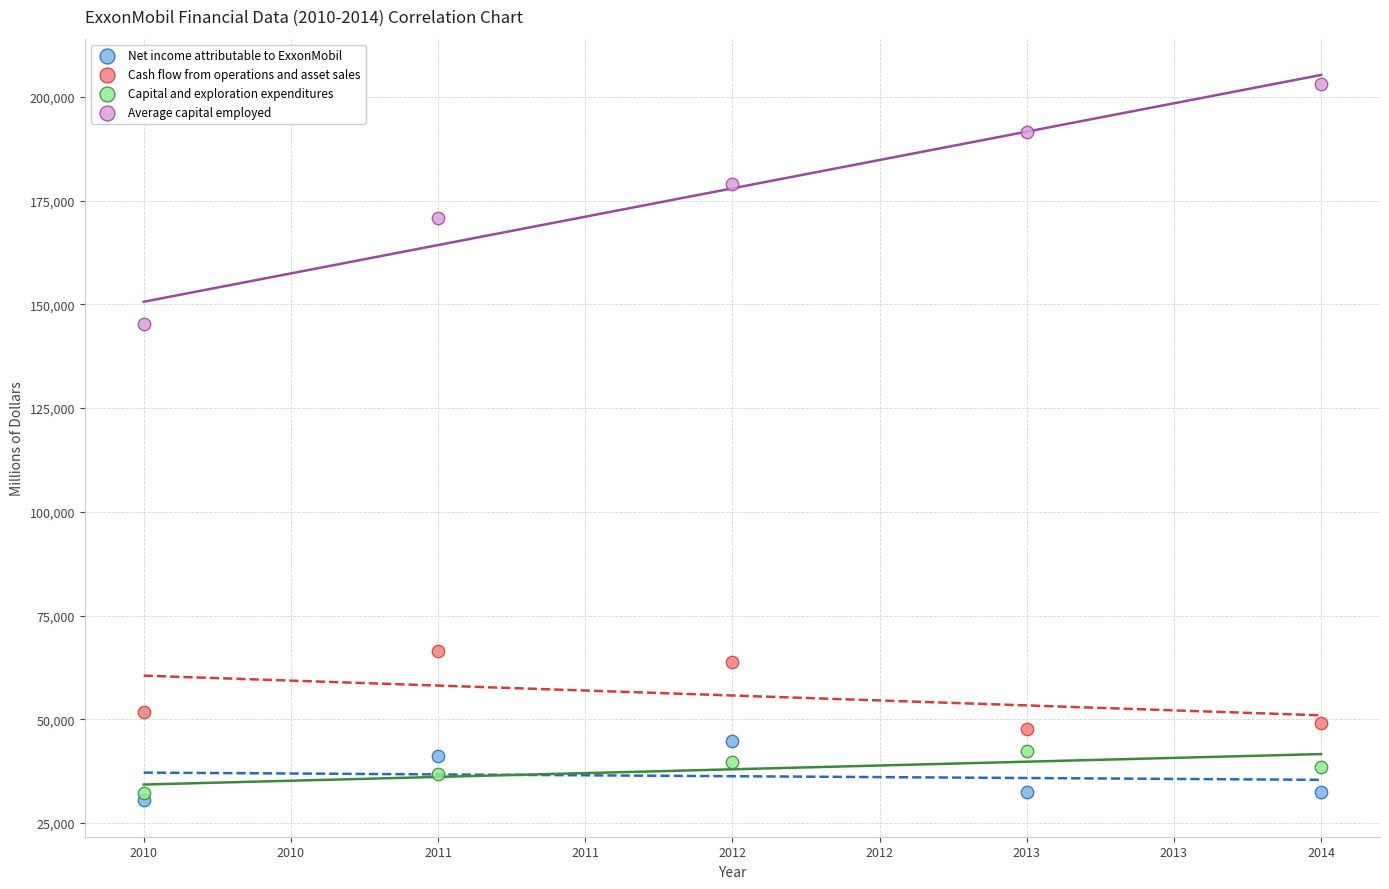

Which series contains the lowest Y value?

Net income attributable to ExxonMobil